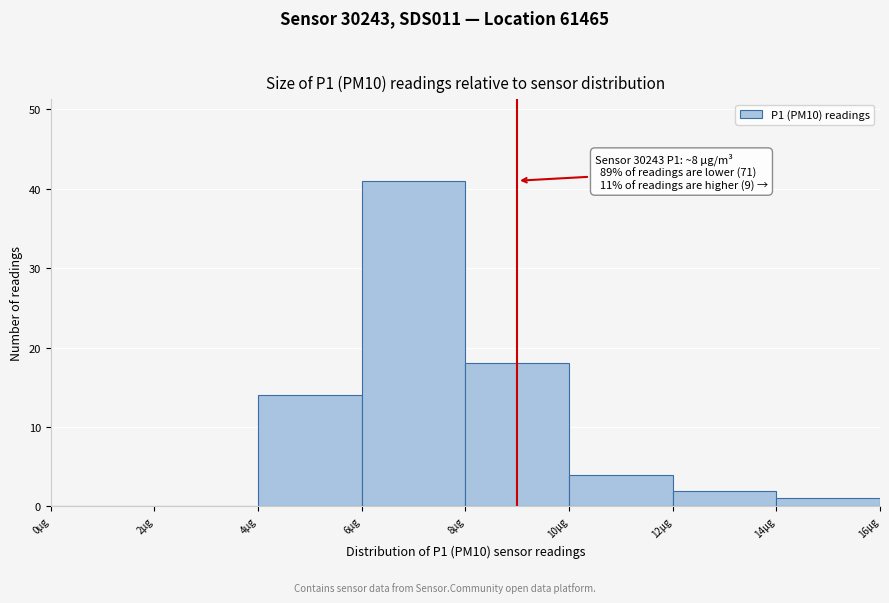

Which range on the x-axis has the tallest bar?

6 to 8